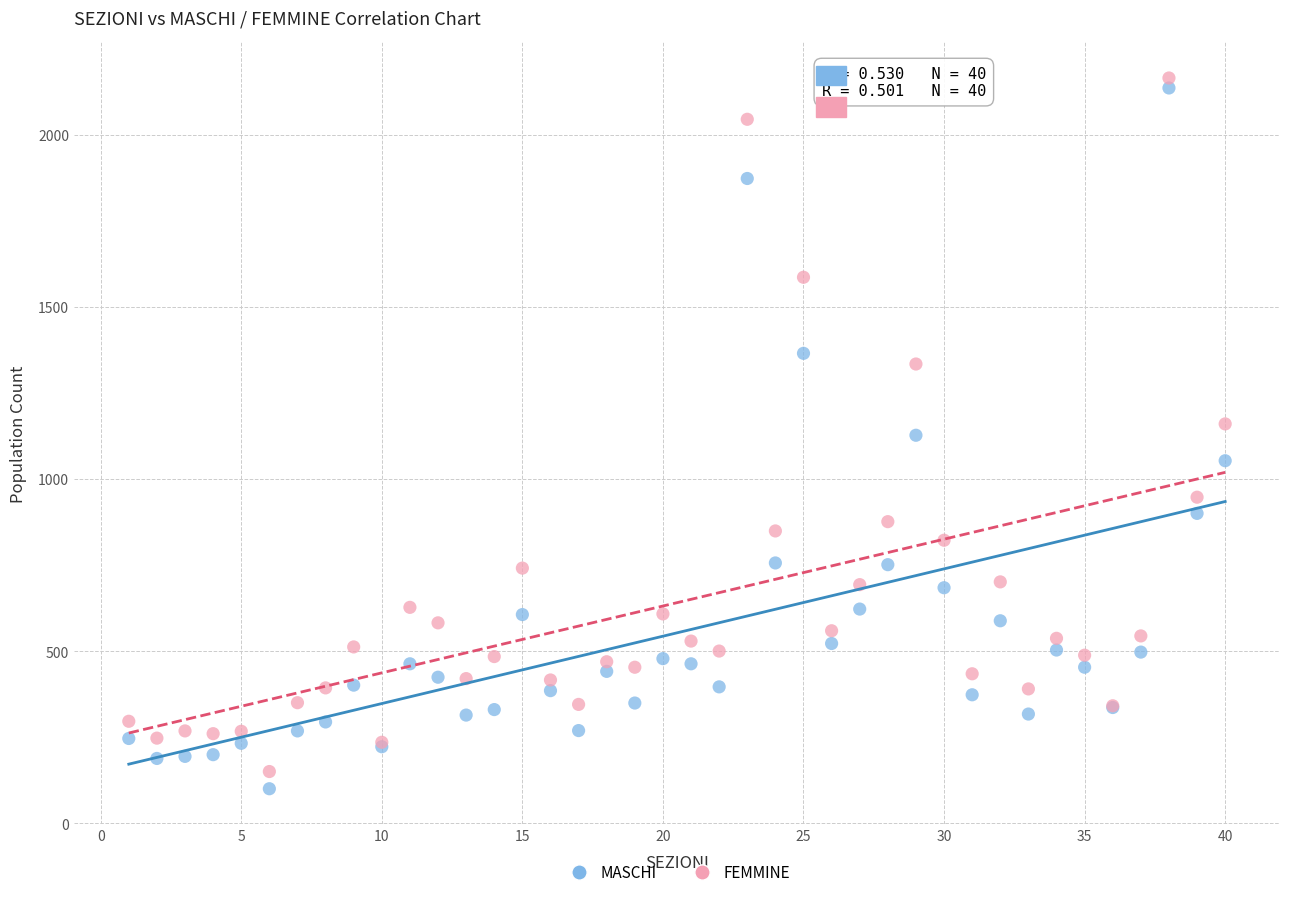

What are all the series names shown in the legend?

MASCHI, FEMMINE